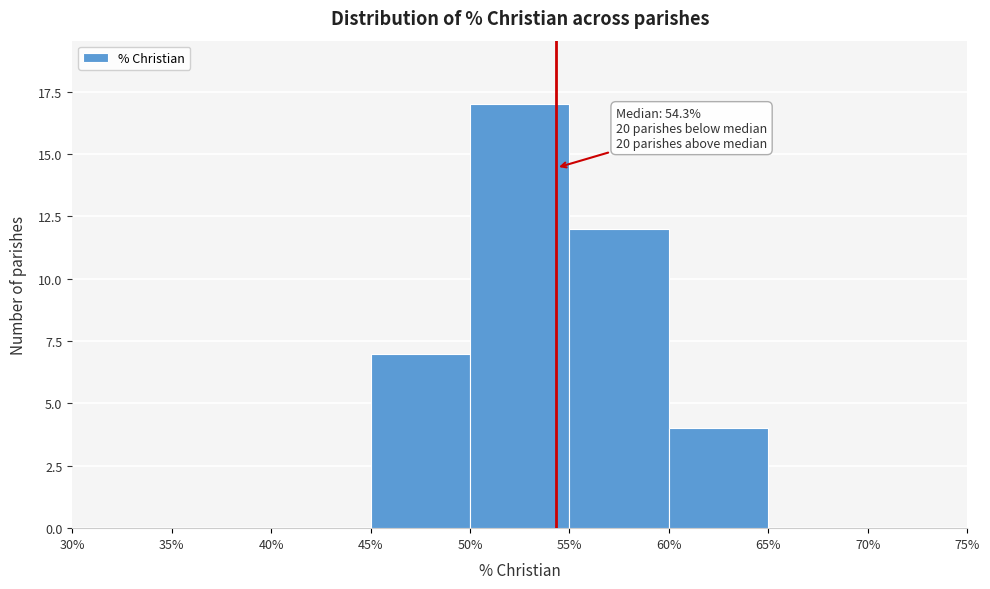

Over which range of the x-axis is the bar tallest?

50% to 55%